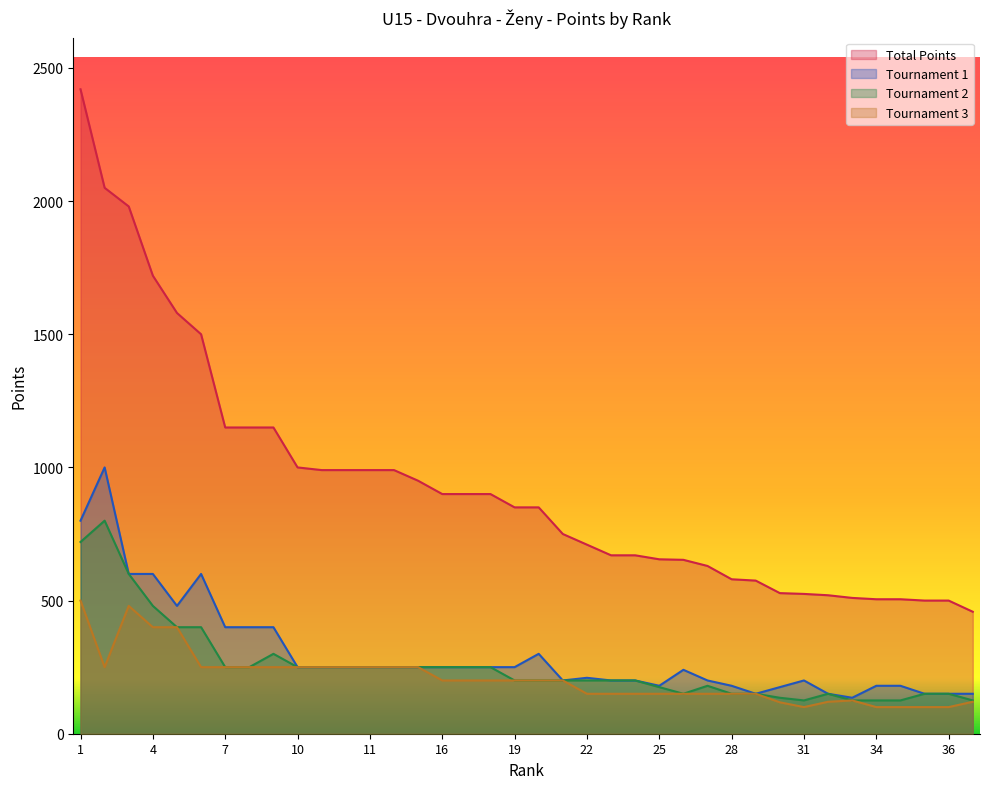

Rank the series by their maximum value, from lowest to highest.

Tournament 3, Tournament 2, Tournament 1, Total Points